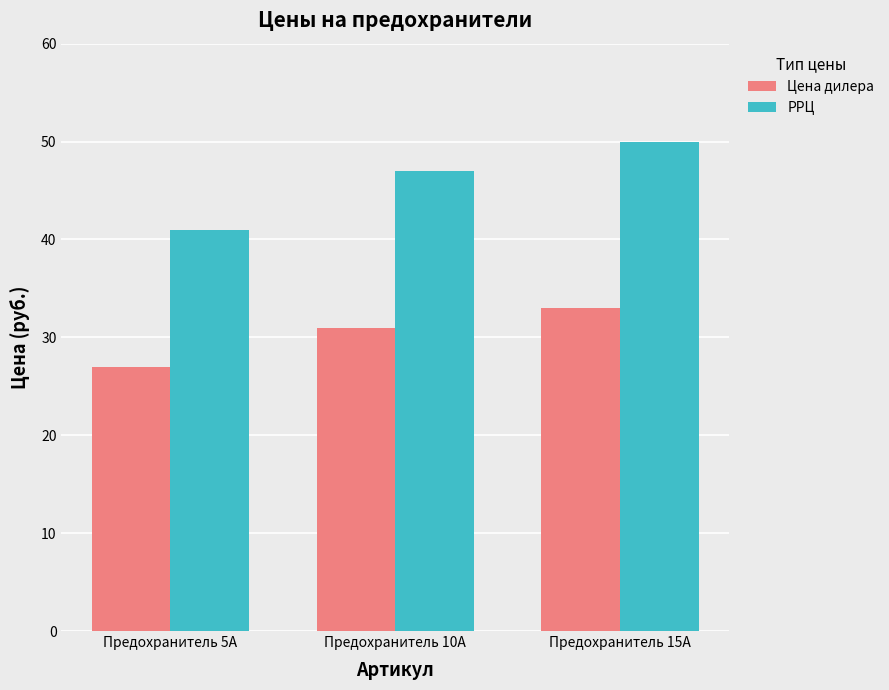

Reading right to left, what are all the values shown in this chart?

Цена дилера: 33	31	27
РРЦ: 50	47	41